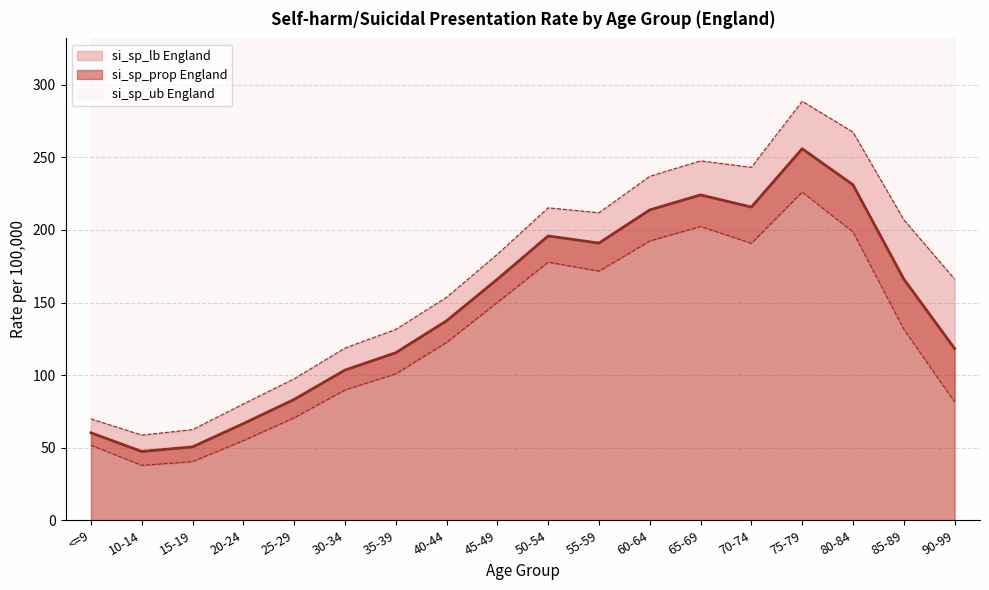

True or false: si_sp_ub England and si_sp_prop England cross at least once.

False